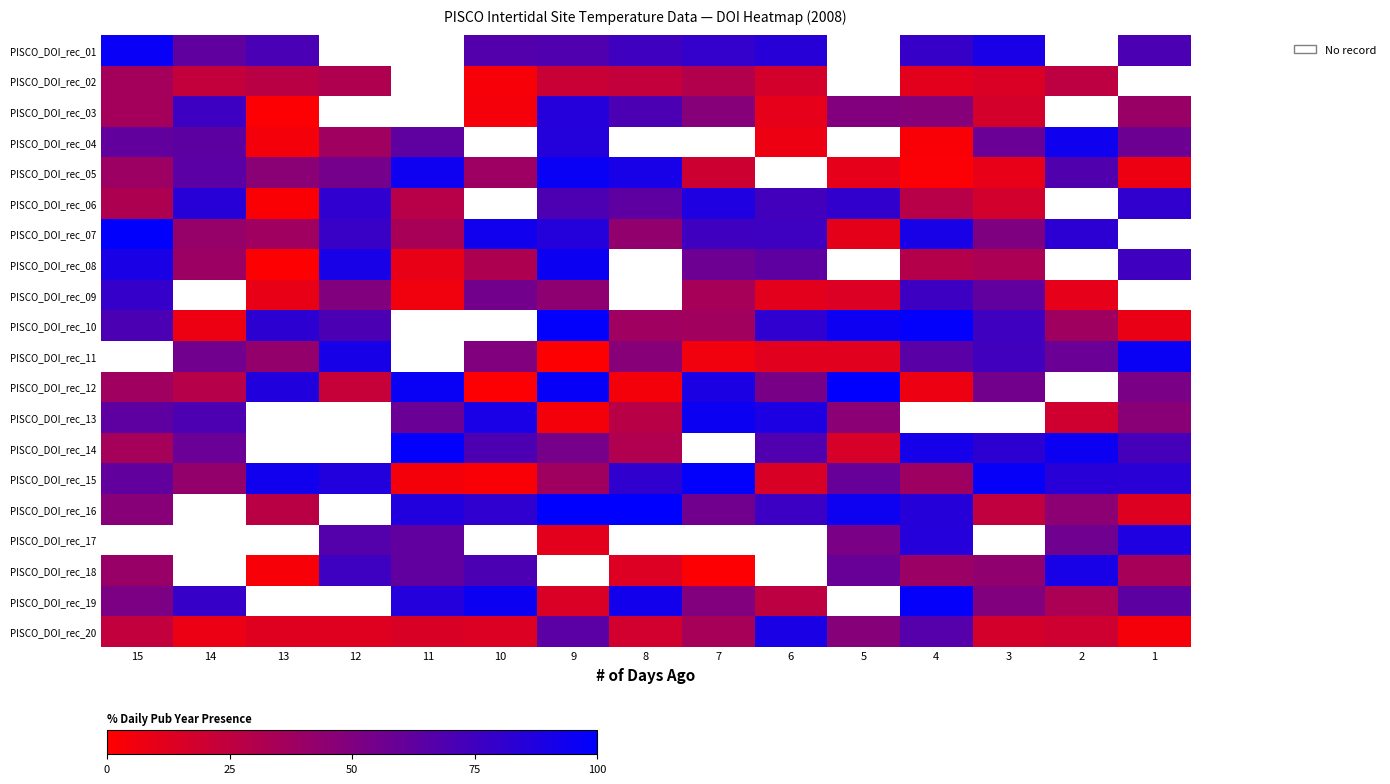

What is the minimum value for PISCO_DOI_rec_14?

16.3